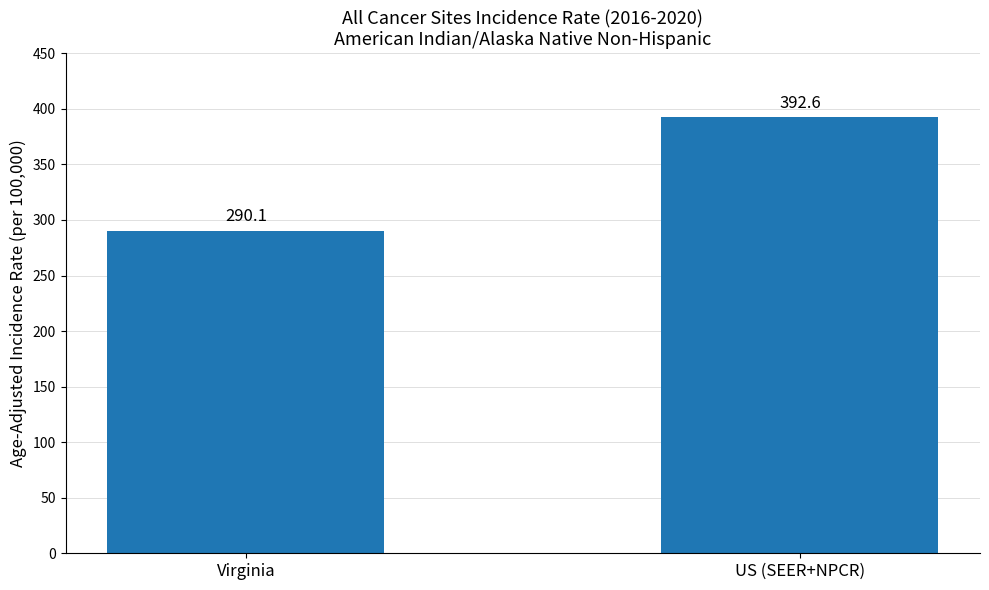

What is the difference between the maximum and minimum values?

102.5